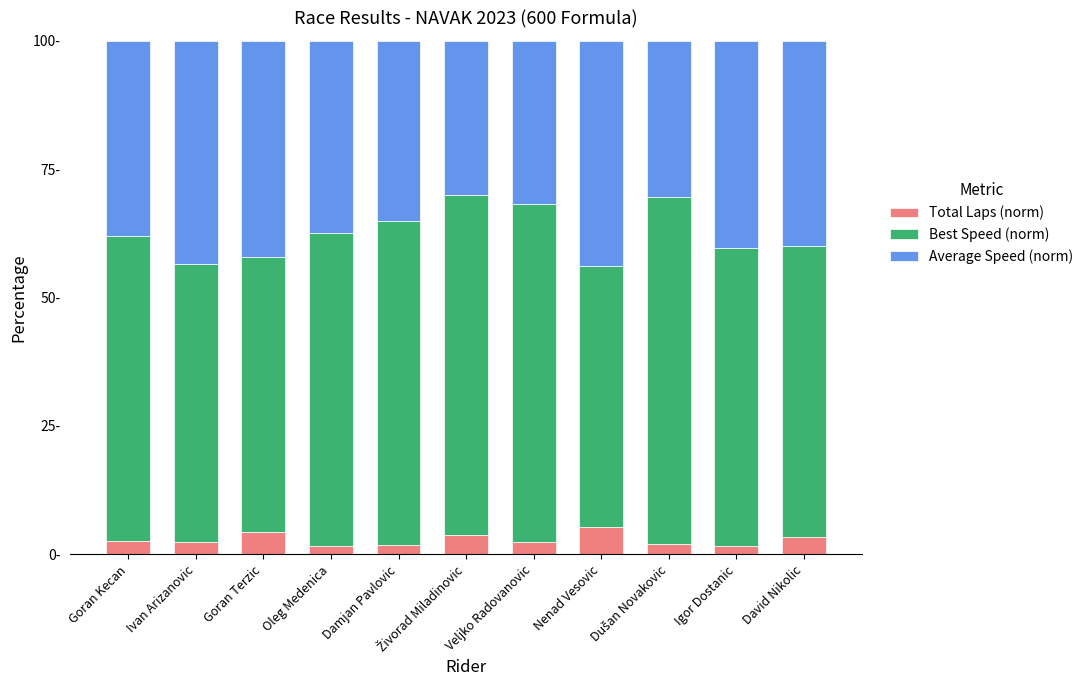

At which label does Average Speed (norm) first exceed 37?

Goran Kecan